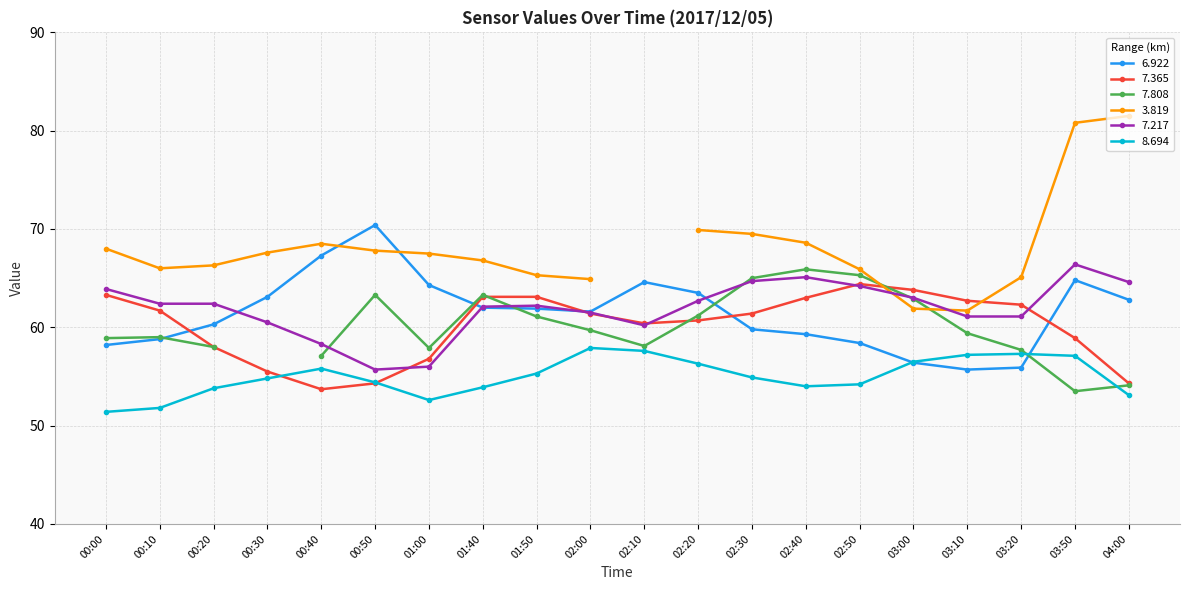

True or false: 7.217 and 8.694 intersect in this chart.

False